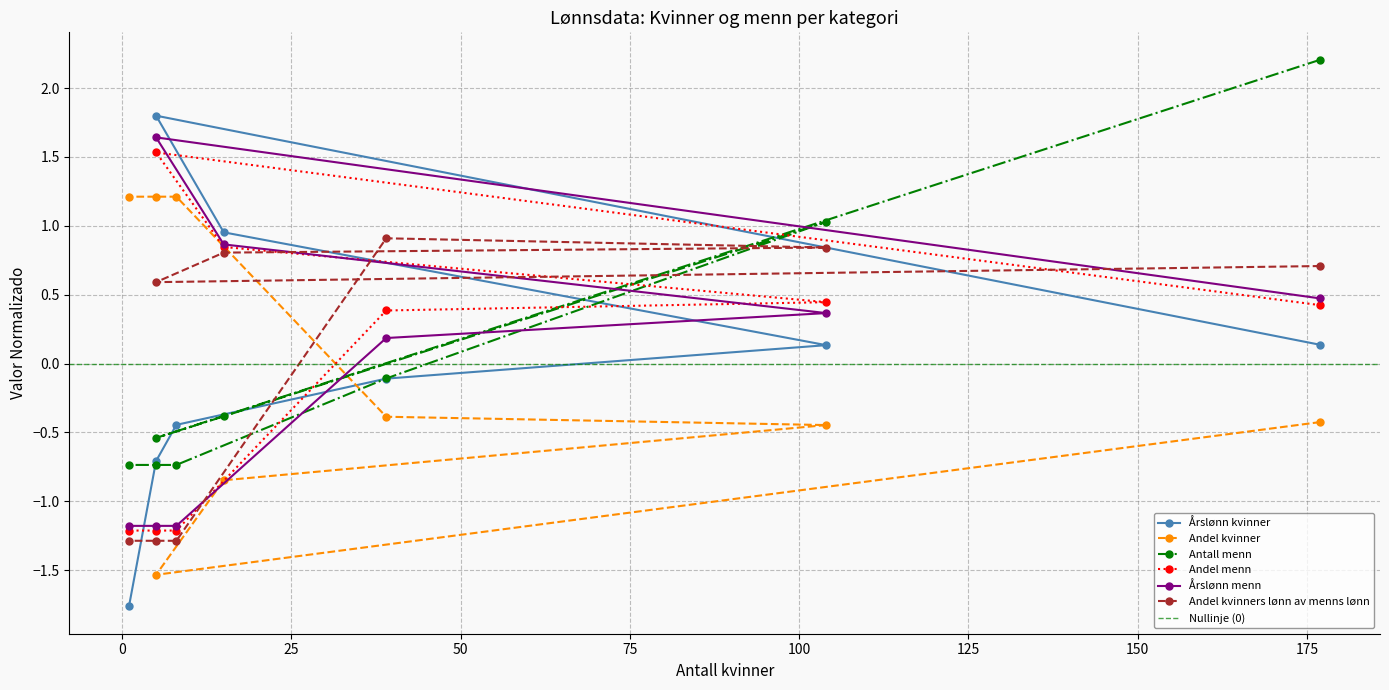

What is the value of the Andel menn point at the 2nd from the left?

1.5